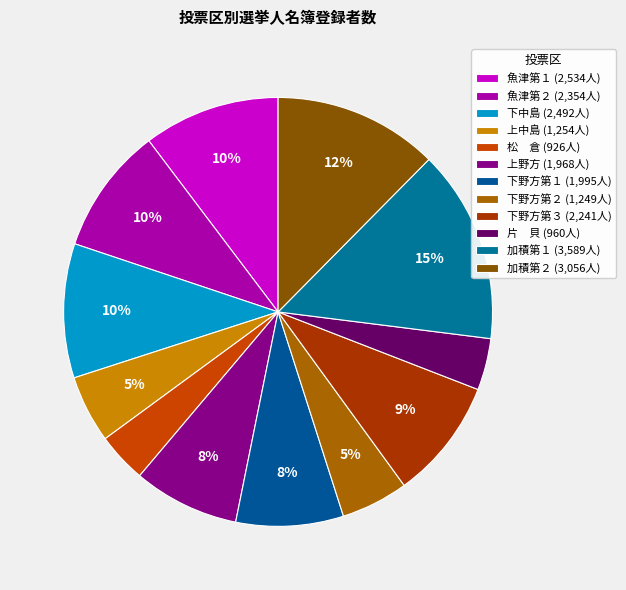

To the nearest percent, what is the combined percentage of 下野方第３ and 加積第１?

24%